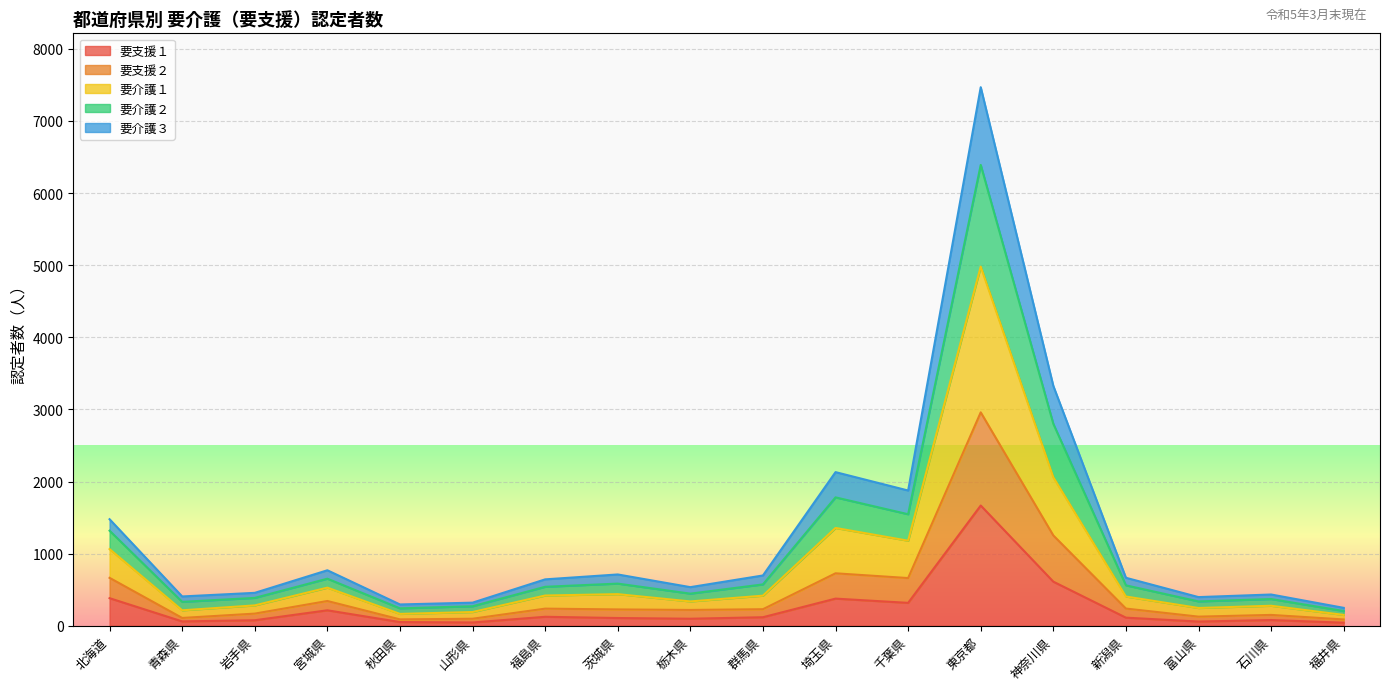

At which category does 要介護３ reach its first local peak?

宮城県